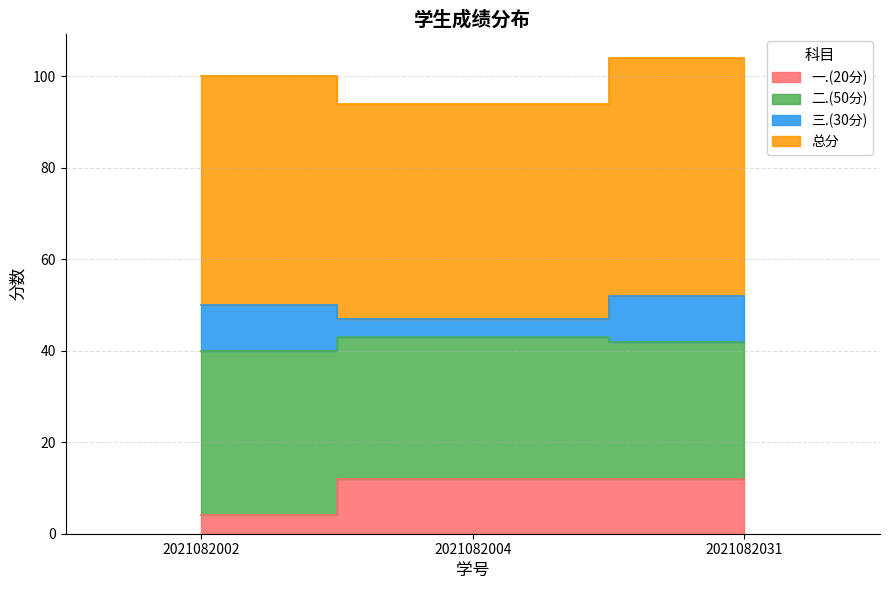

What is the lowest value of the 总分 series?

47